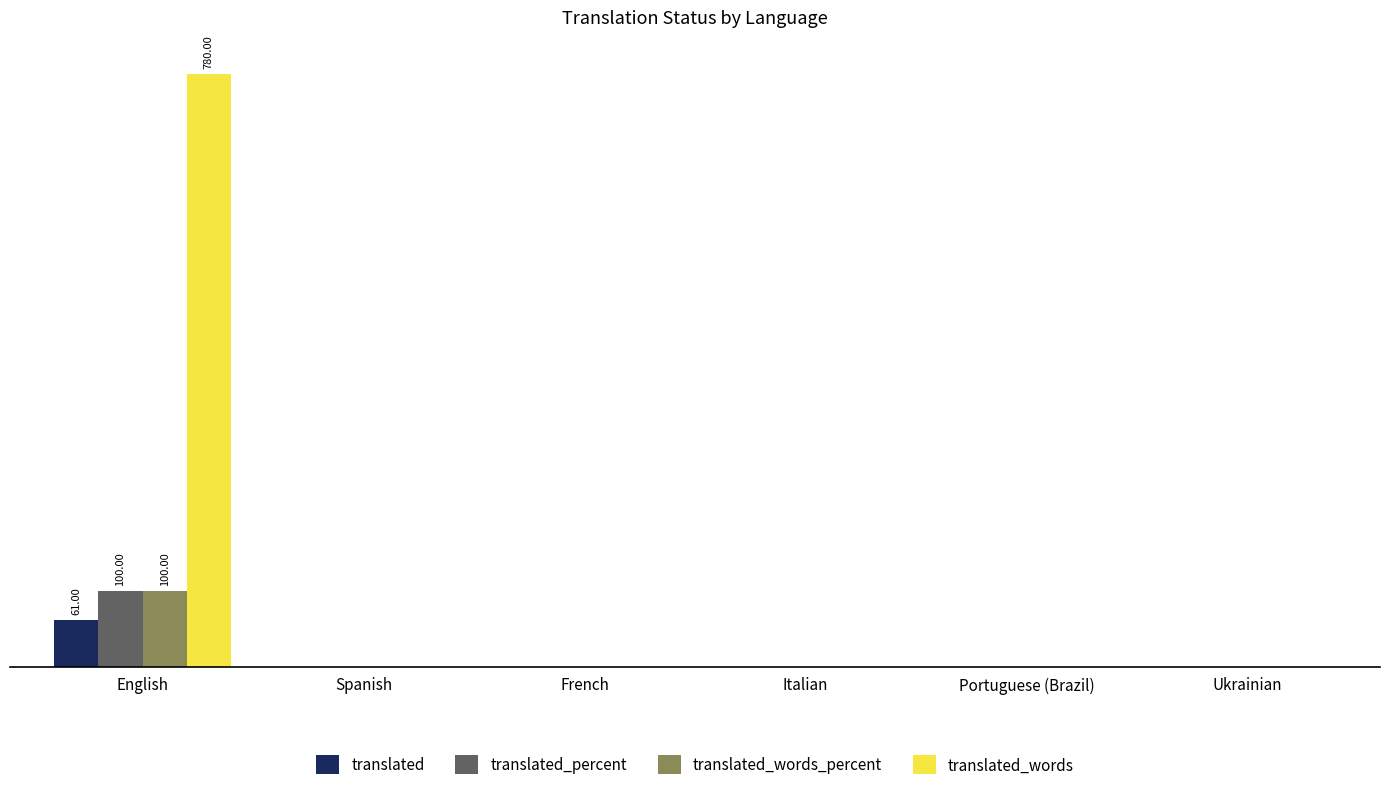

The translated series shows 0 at French. True or false?

True